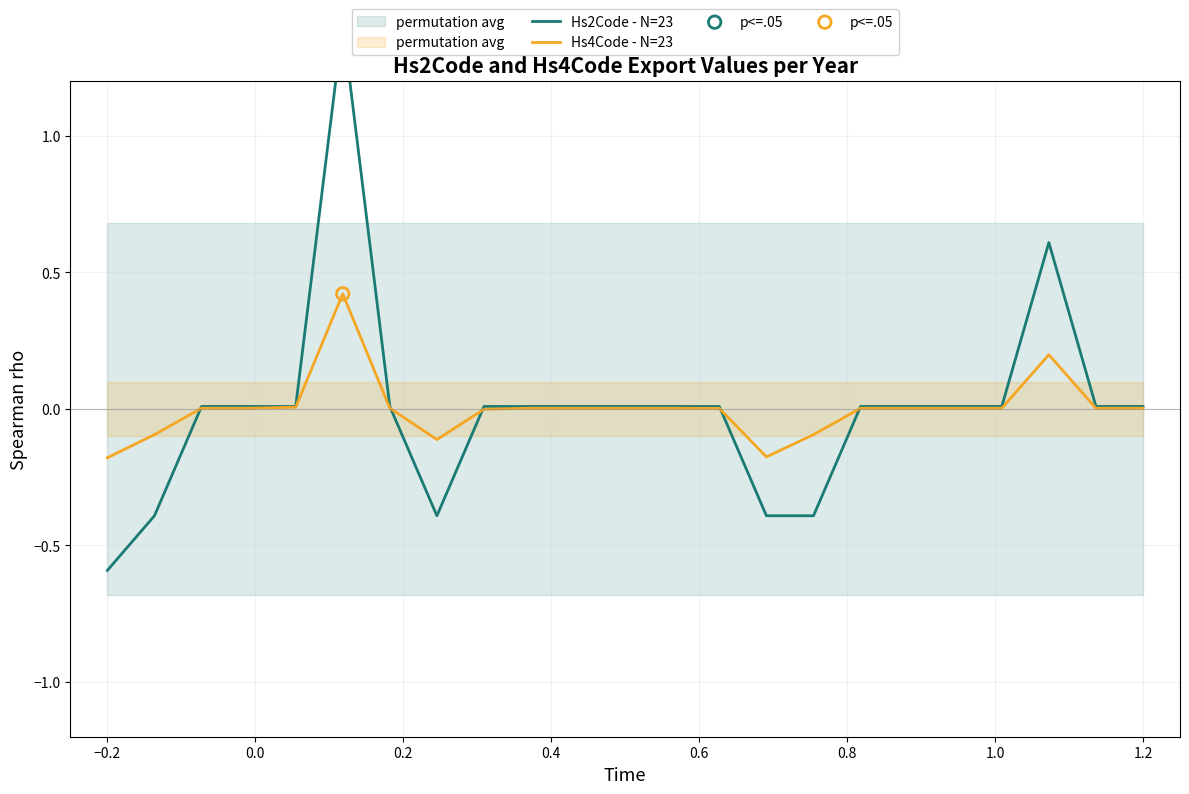

At how many categories does at least one series exceed 0?

18